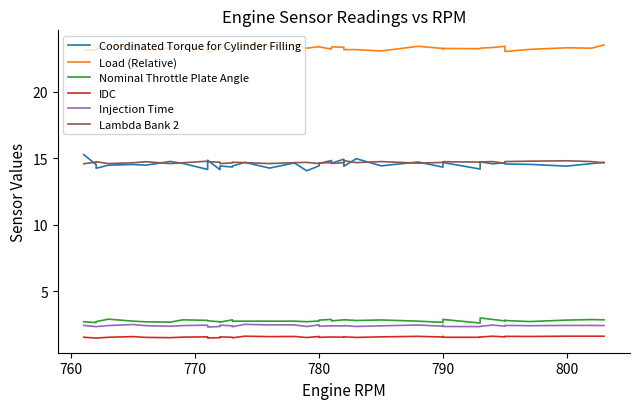

Is this an area chart (filled region under the line)?

No